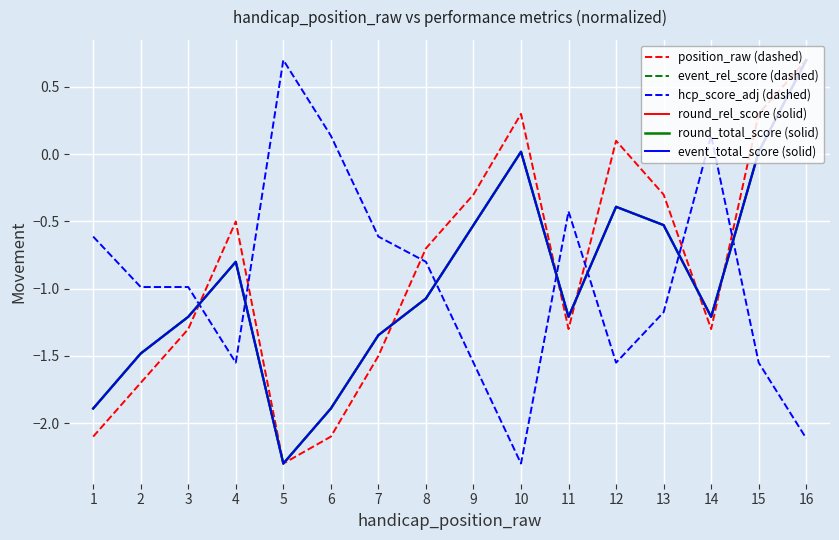

Which series changed the most between 3 and 14?

hcp_score_adj (dashed)